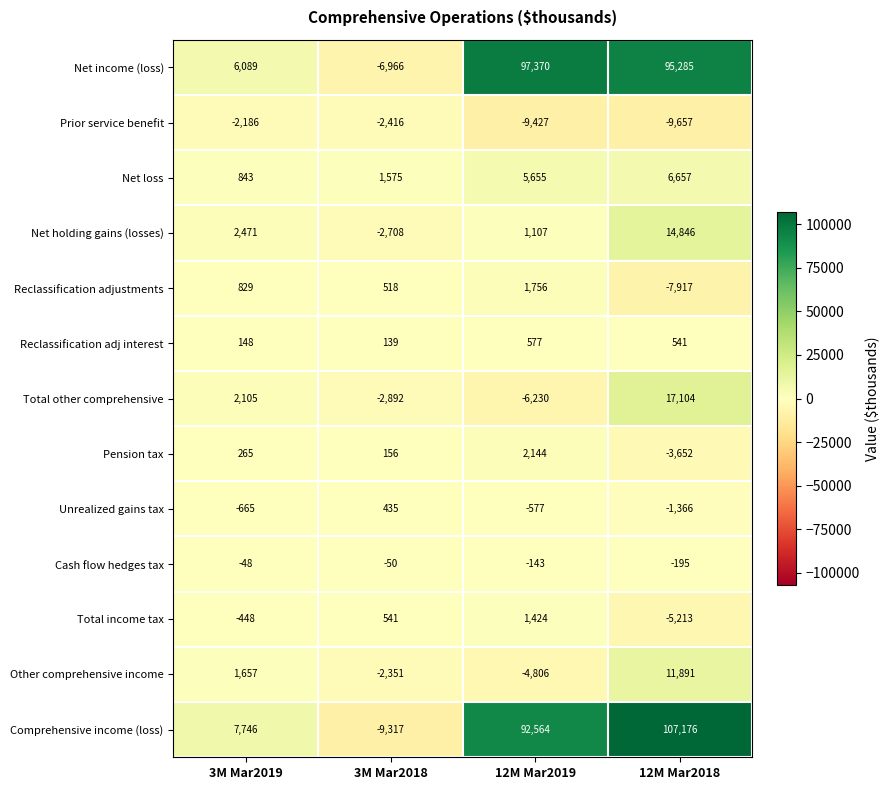

Rank the categories by Cash flow hedges tax value from lowest to highest.

12M Mar2018, 12M Mar2019, 3M Mar2018, 3M Mar2019